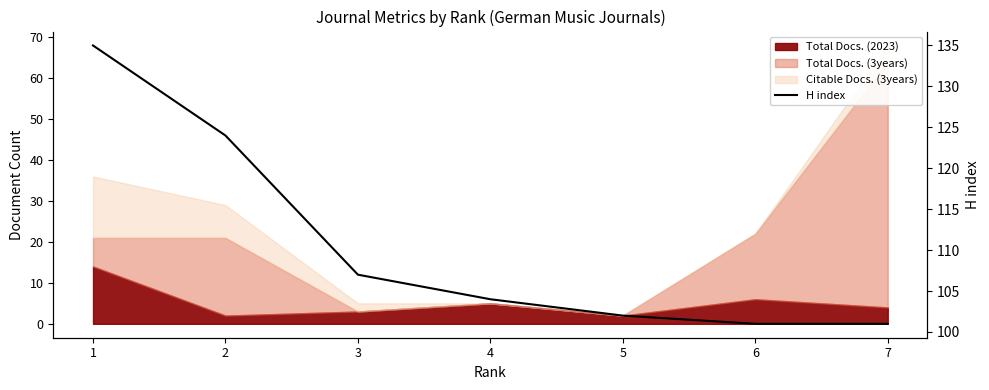

Which label corresponds to the largest value in the chart?

1